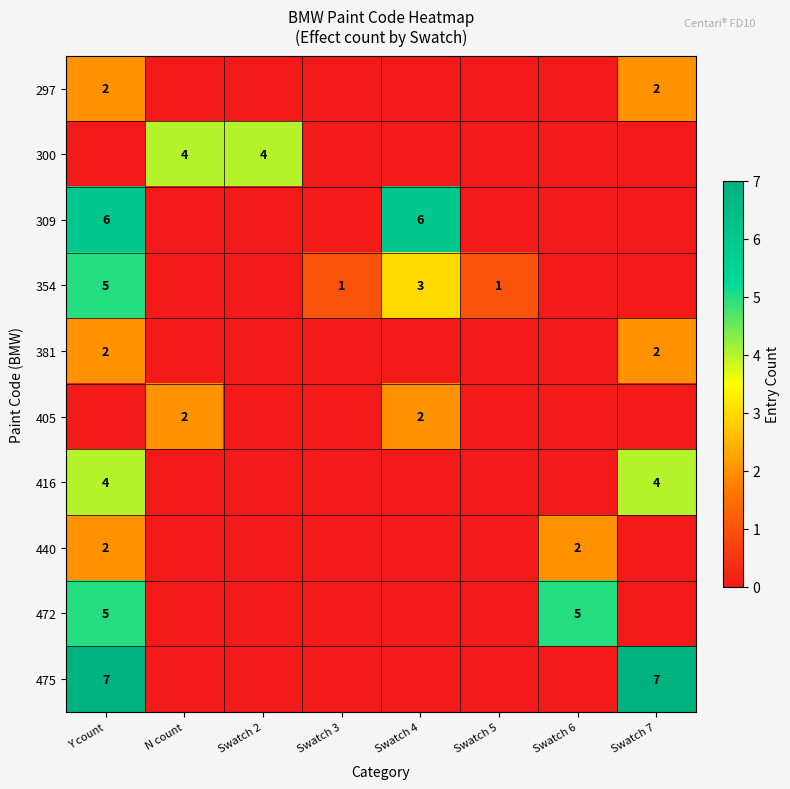

How many series are shown in this chart?

10